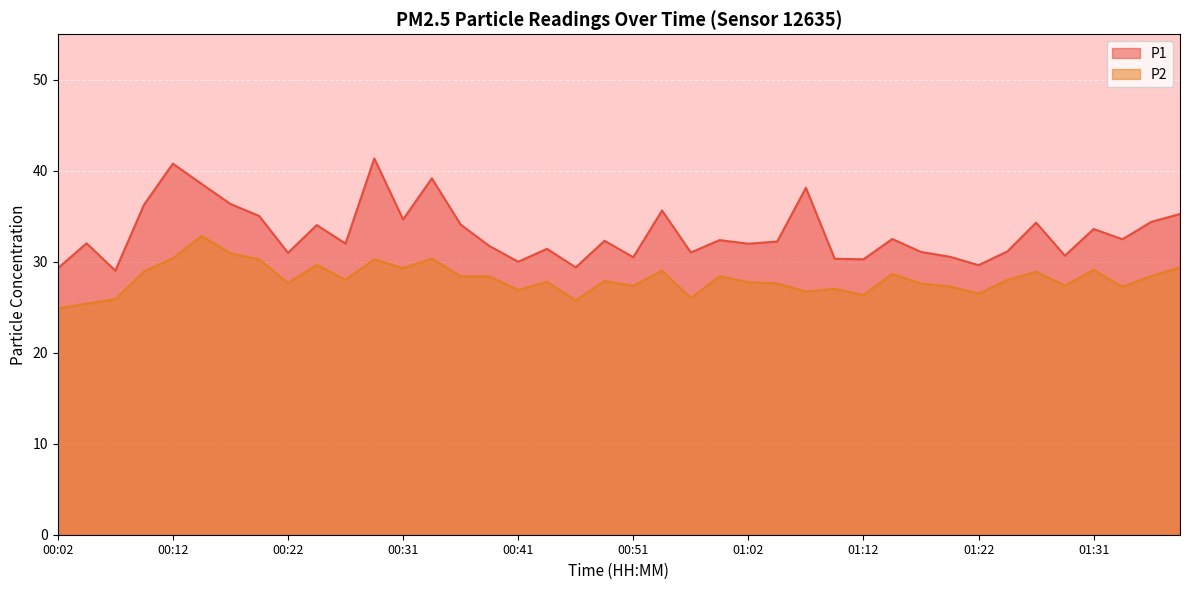

Reading left to right, what are all the values shown in this chart?

P1: 00:02=29.3	00:04=32.0	00:07=29.0	00:09=36.3	00:12=40.8	00:14=38.5	00:17=36.4	00:19=35.0	00:22=31.0	00:24=34.0	00:27=32.0	00:29=41.4	00:31=34.6	00:34=39.2	00:36=34.1	00:39=31.7	00:41=30.0	00:44=31.4	00:46=29.4	00:49=32.3	00:51=30.5	00:54=35.6	00:56=31.0	00:59=32.4	01:02=32.0	01:04=32.2	01:07=38.1	01:09=30.3	01:12=30.3	01:14=32.5	01:17=31.1	01:19=30.6	01:22=29.6	01:24=31.1	01:26=34.3	01:29=30.7	01:31=33.6	01:34=32.5	01:36=34.4	01:39=35.2
P2: 00:02=24.9	00:04=25.4	00:07=25.9	00:09=28.9	00:12=30.4	00:14=32.8	00:17=30.9	00:19=30.2	00:22=27.7	00:24=29.6	00:27=28.0	00:29=30.3	00:31=29.3	00:34=30.4	00:36=28.4	00:39=28.4	00:41=26.9	00:44=27.8	00:46=25.8	00:49=27.9	00:51=27.4	00:54=29.0	00:56=26.0	00:59=28.4	01:02=27.8	01:04=27.6	01:07=26.7	01:09=27.0	01:12=26.4	01:14=28.7	01:17=27.6	01:19=27.3	01:22=26.5	01:24=28.0	01:26=28.9	01:29=27.4	01:31=29.1	01:34=27.2	01:36=28.4	01:39=29.4